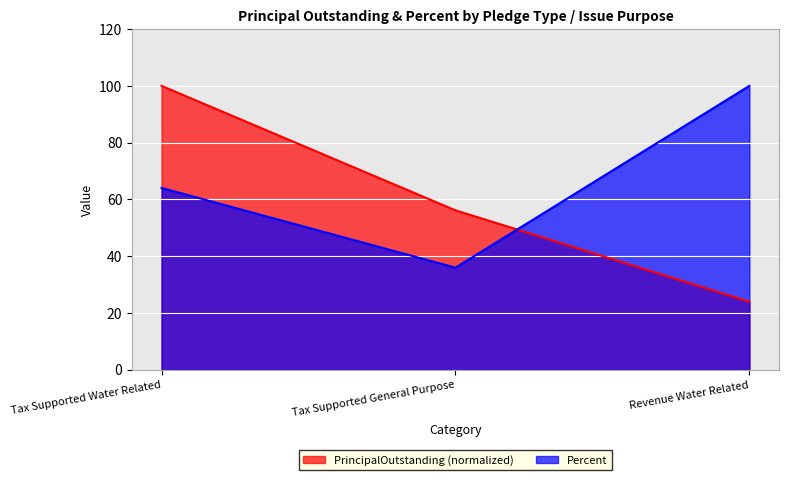

At which label does PrincipalOutstanding reach its minimum?

Revenue Water Related